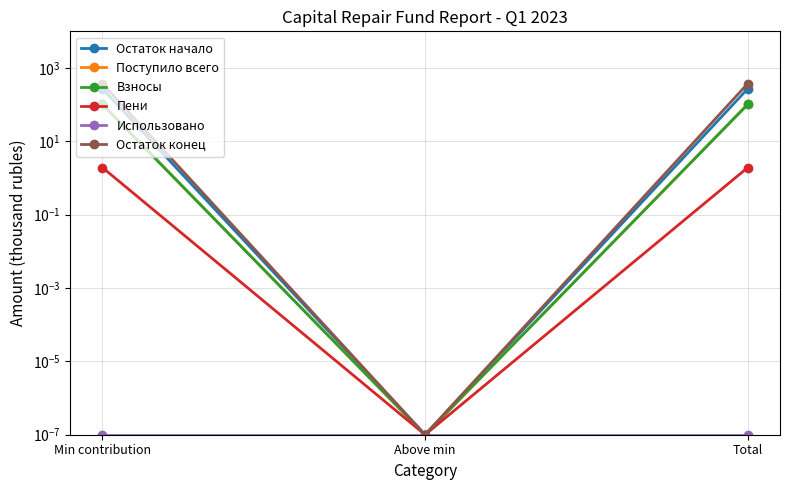

At which label does Остаток конец first exceed 375?

Min contribution